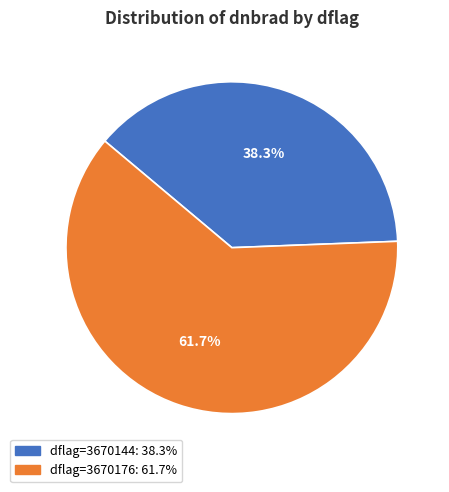

Is there any slice that represents more than half of the pie?

Yes